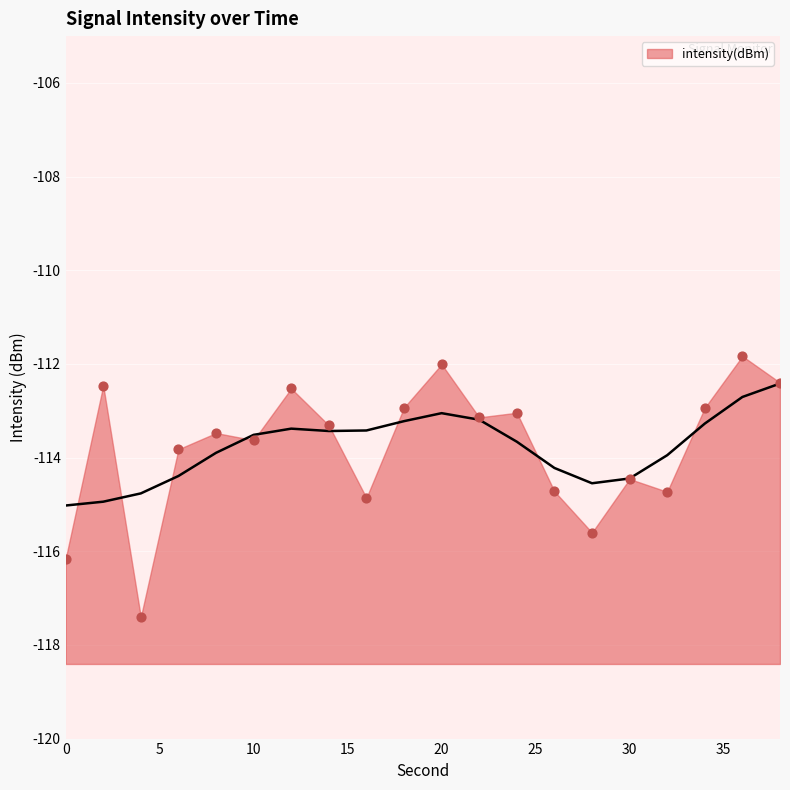

What is the change in value from 6 to 38?

+1.4